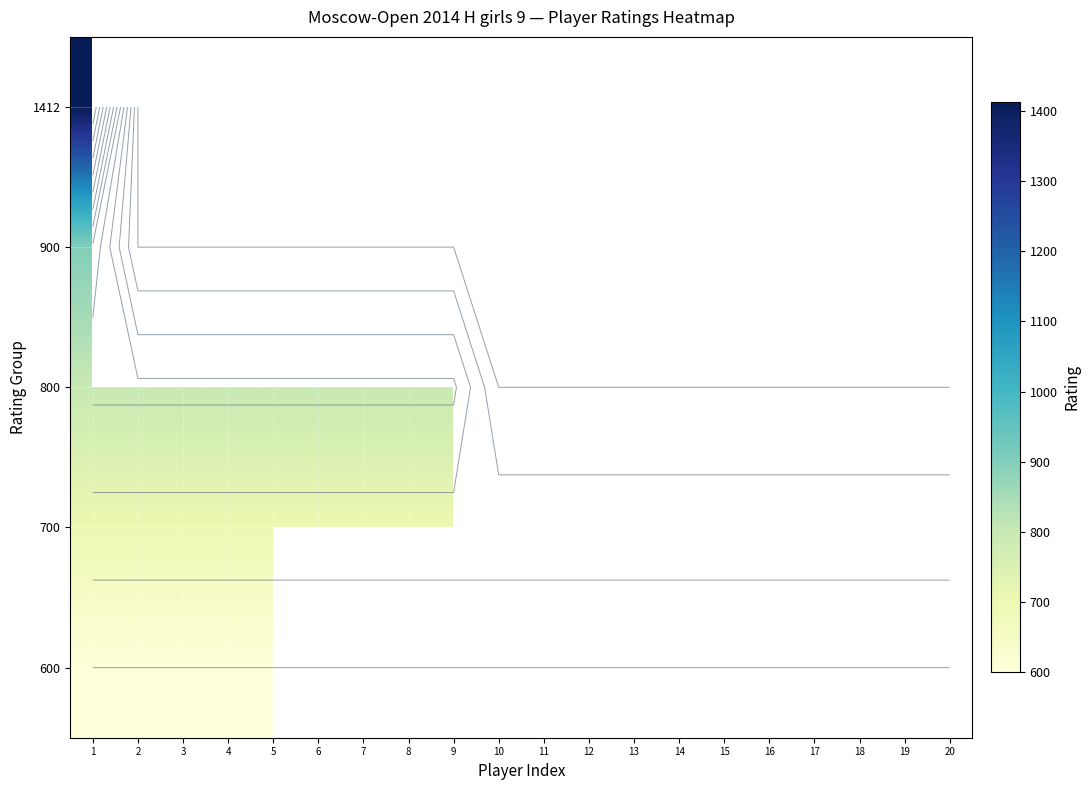

Which label corresponds to the smallest value in the chart?

1